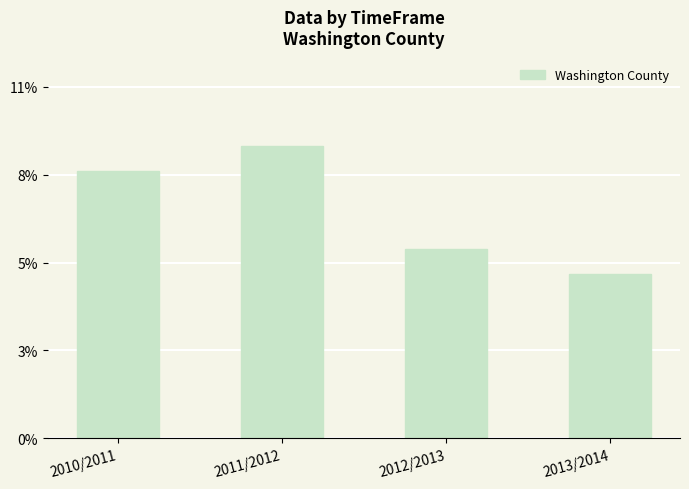

Between 2012/2013 and 2013/2014, which is larger?

2012/2013